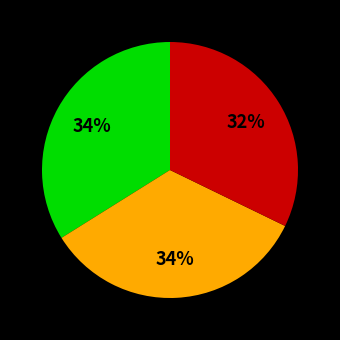

To the nearest percent, what is the average slice percentage?

33%